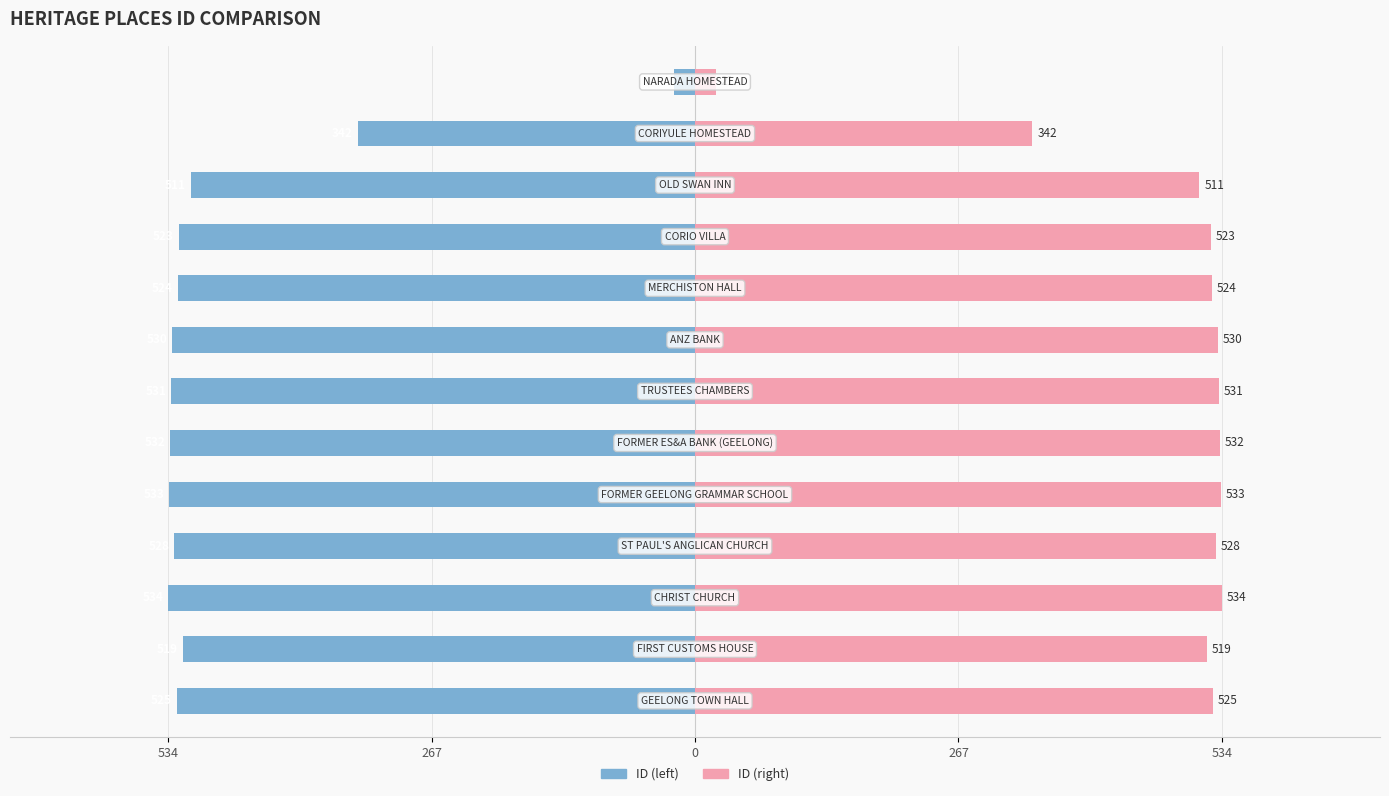

At how many categories does at least one series exceed -357?

13